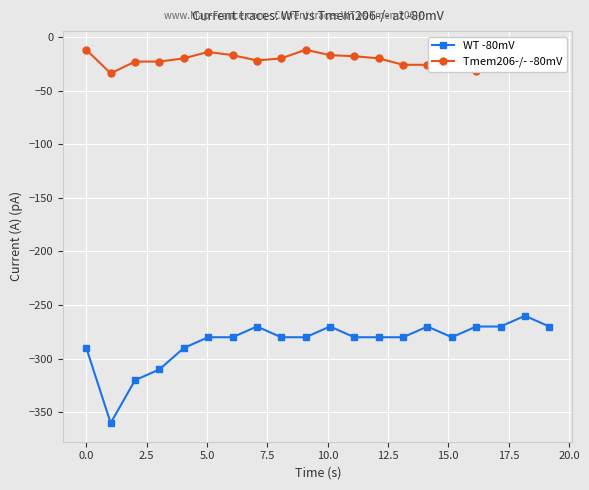

Which series has the largest total across all categories?

Tmem206-/- -80mV